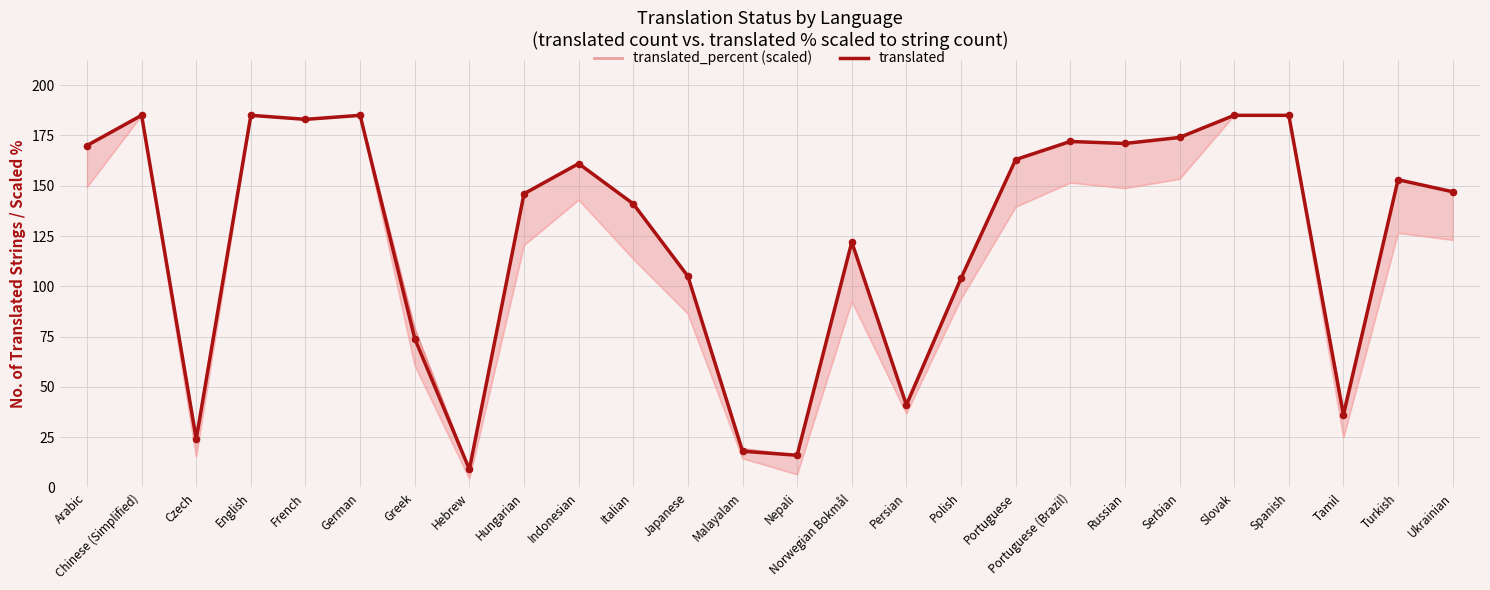

At how many categories does at least one series exceed 30?

22